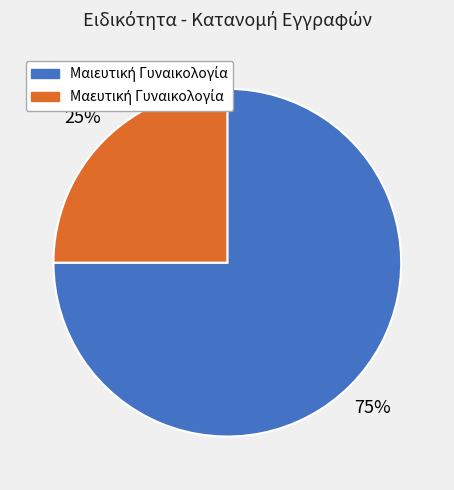

To the nearest percent, what is the average slice percentage?

50%